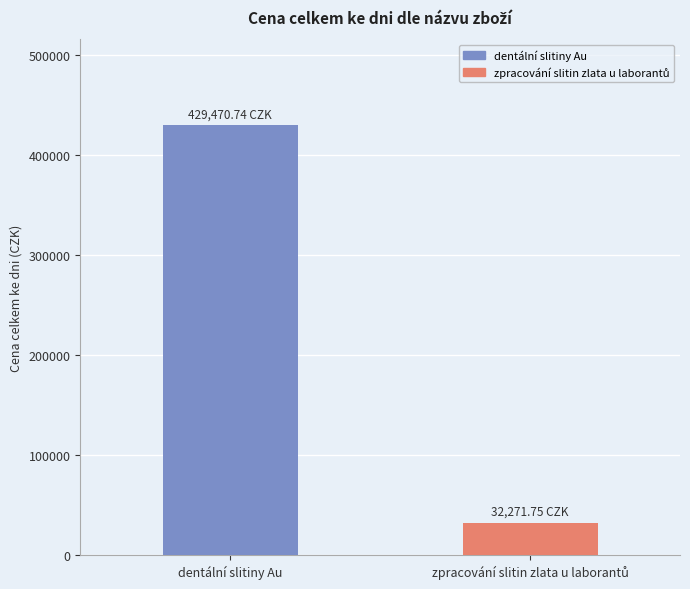

At which category does the chart reach its peak across all series?

dentální slitiny Au